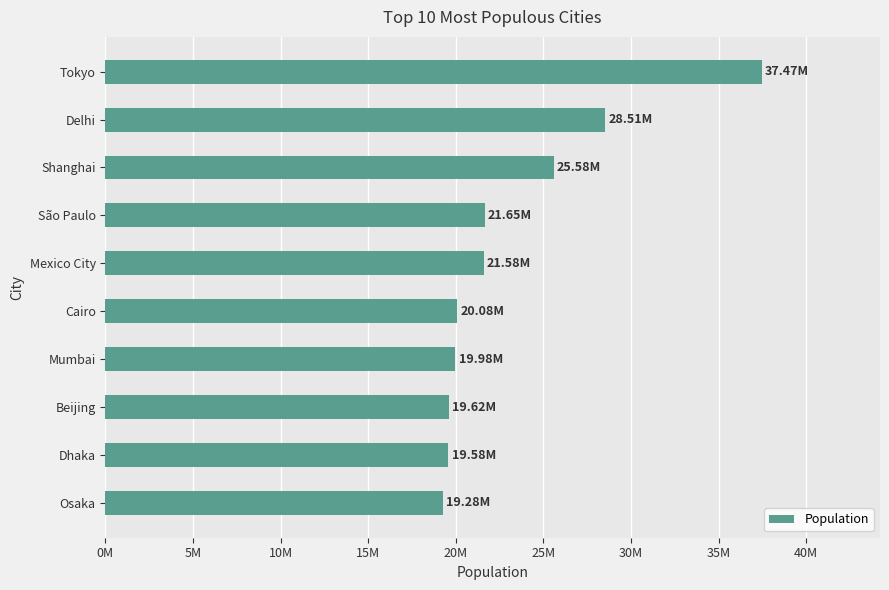

What is the smallest value displayed?

19281000